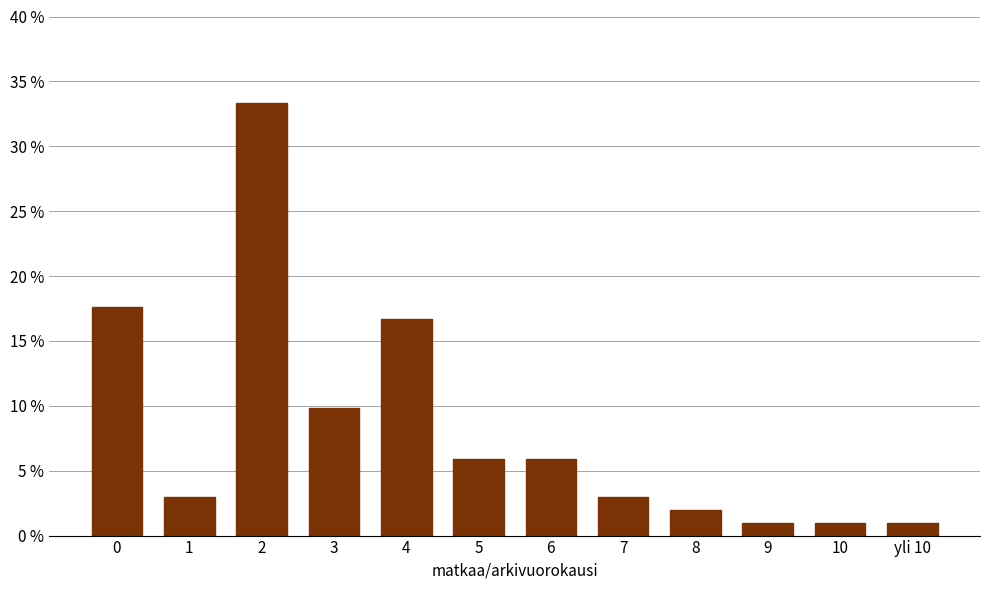

Reading left to right, what are all the values shown in this chart?

17.6	2.9	33.3	9.8	16.7	5.9	5.9	2.9	2.0	1.0	1.0	1.0